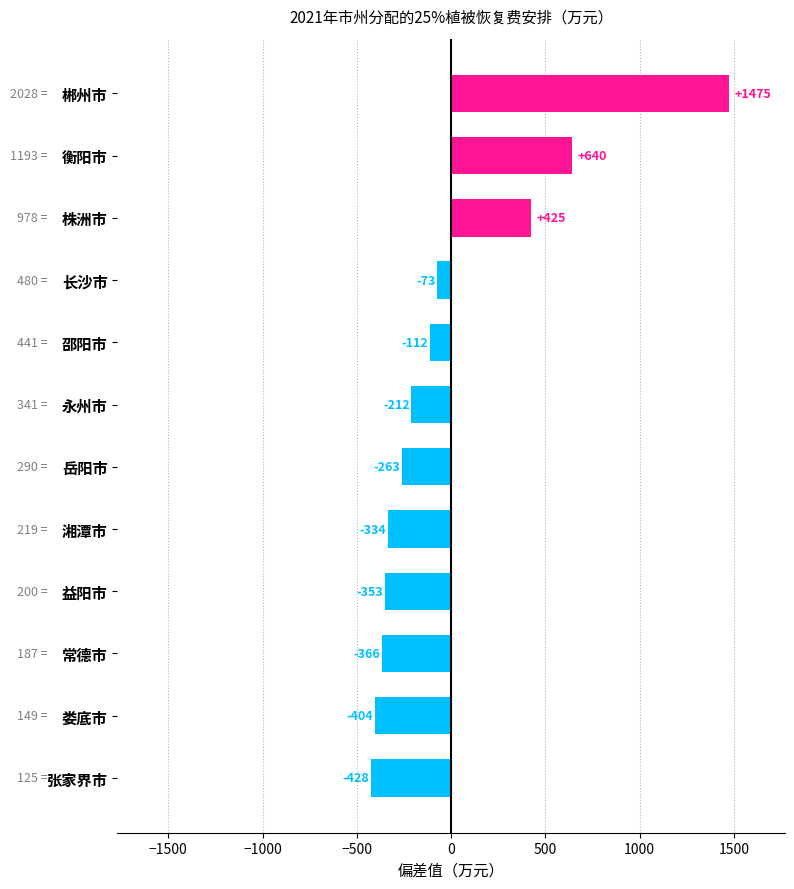

Rank the categories by value from highest to lowest.

郴州市, 衡阳市, 株洲市, 长沙市, 邵阳市, 永州市, 岳阳市, 湘潭市, 益阳市, 常德市, 娄底市, 张家界市